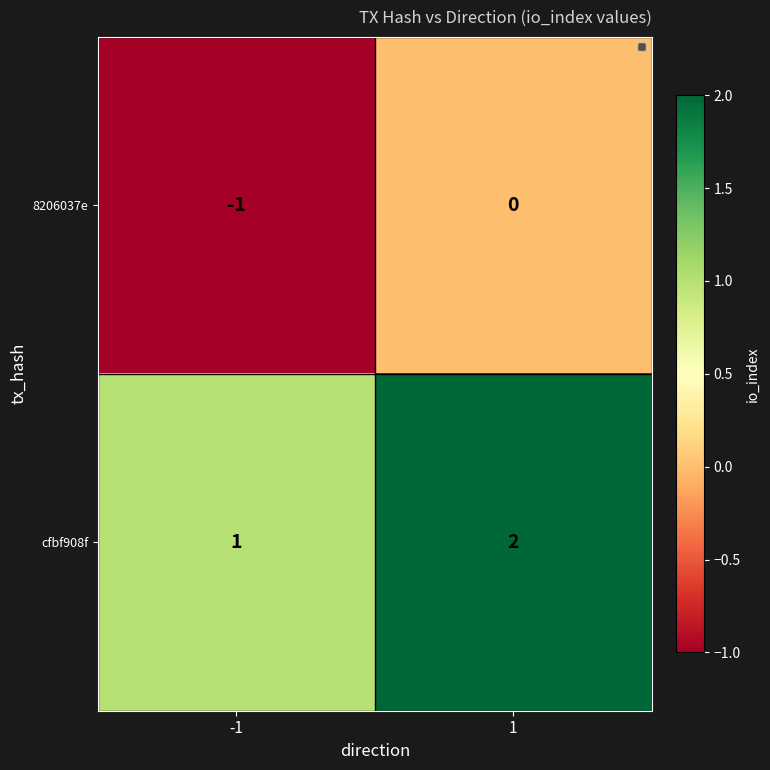

The value of cfbf908f at 1 is 2. True or false?

True